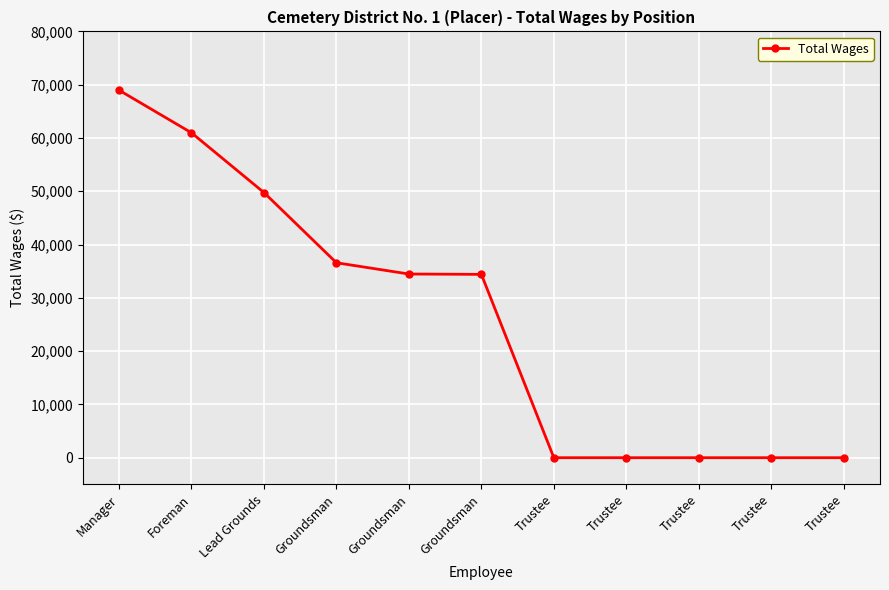

Approximately how many times larger is the value at Foreman compared to Lead Grounds?

1.2